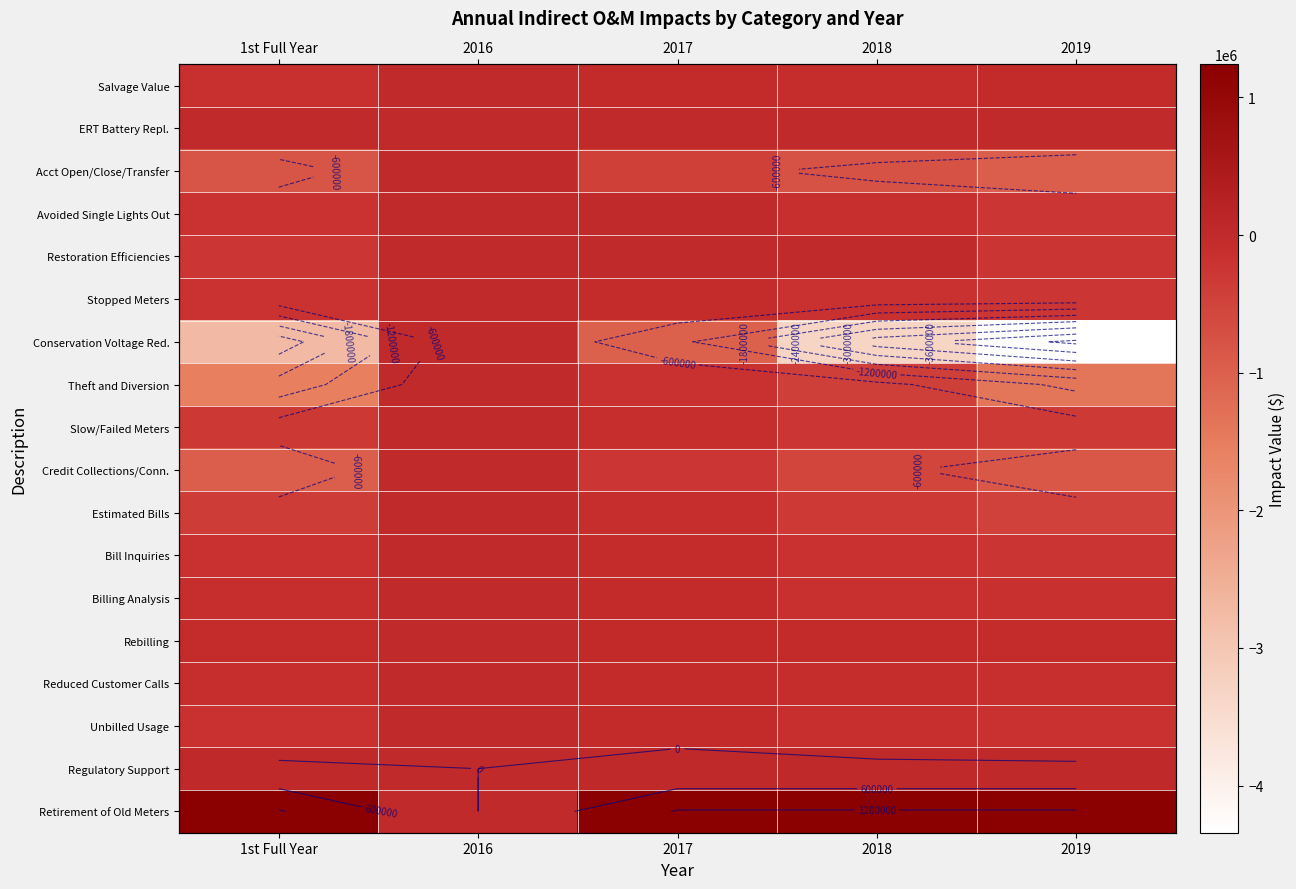

Between 2018 and 2016, which is larger?

2016